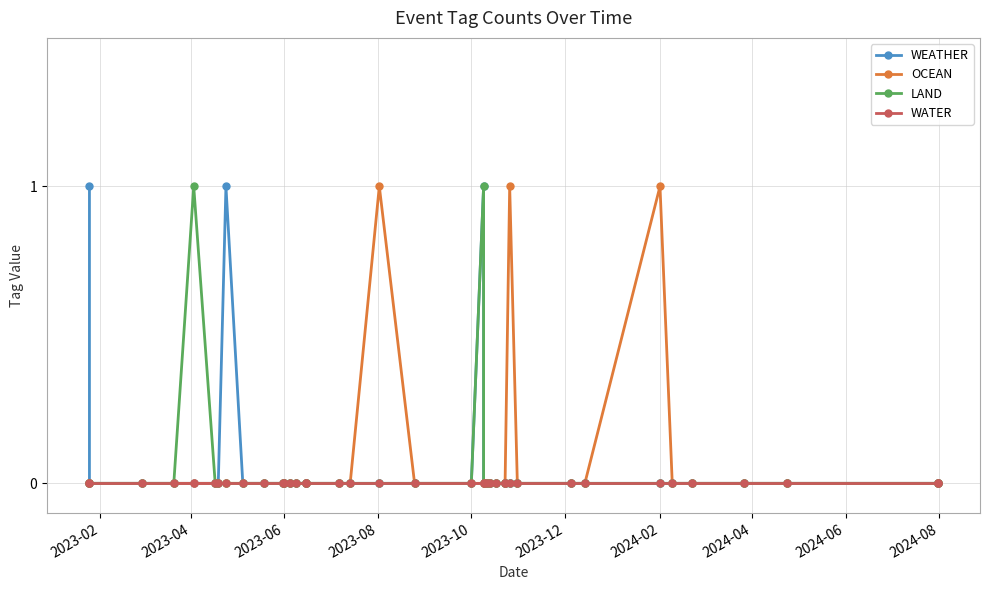

At 2024-06, list the series in order from largest to smallest.

WEATHER, OCEAN, LAND, WATER